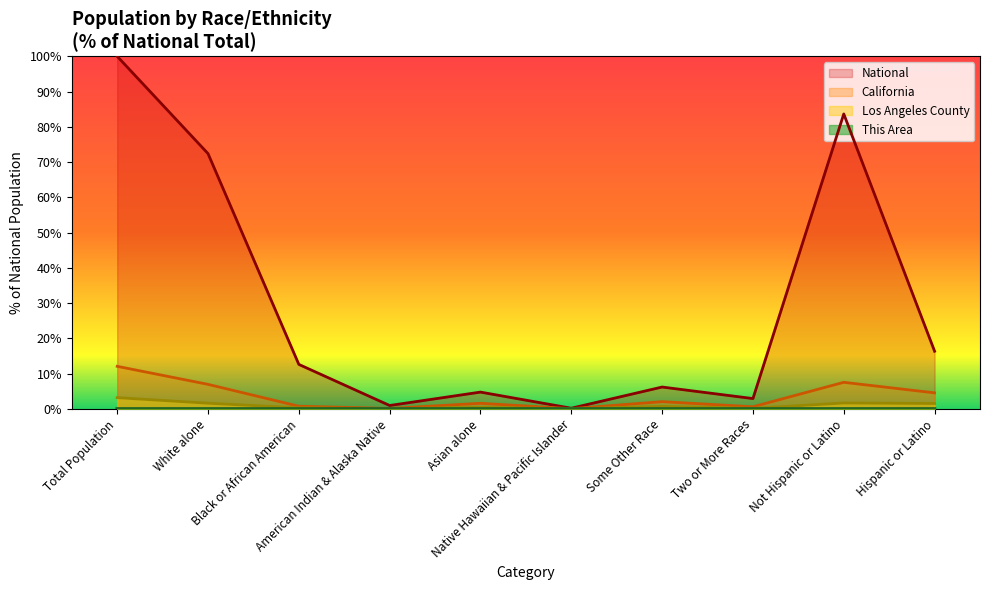

What are all the series names shown in the legend?

This Area, Los Angeles County, California, National